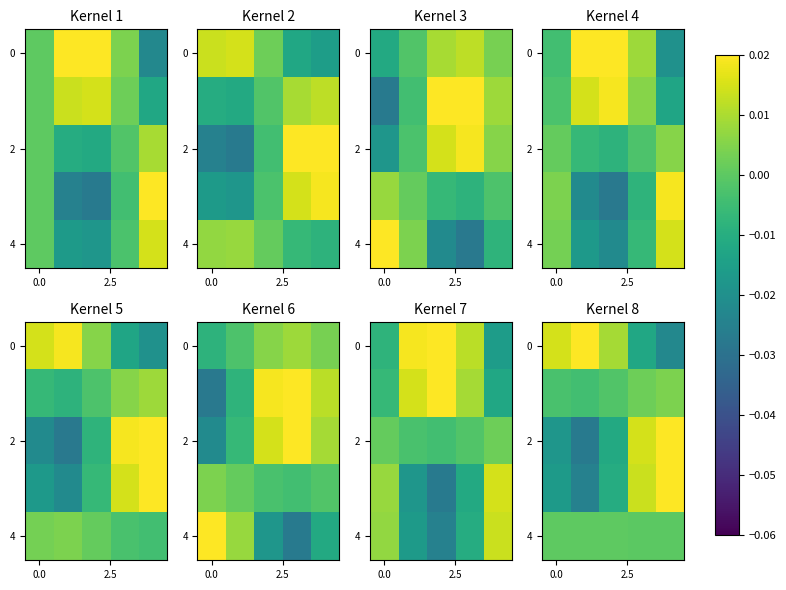

At how many categories does at least one series exceed 0?

5